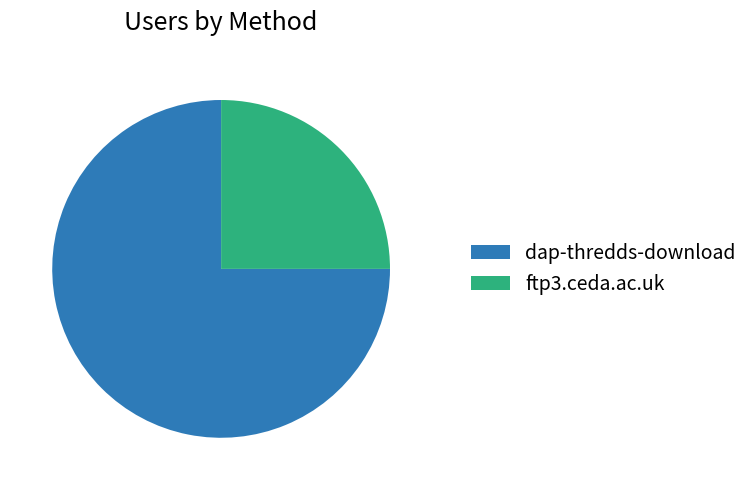

Do dap-thredds-download and ftp3.ceda.ac.uk together represent more than half of the pie?

Yes